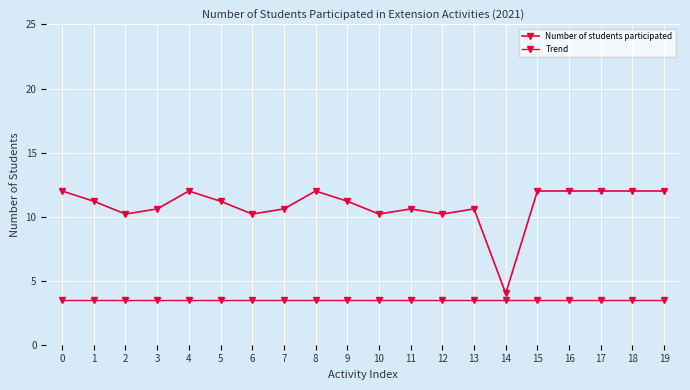

What is the minimum value for Trend?

3.5